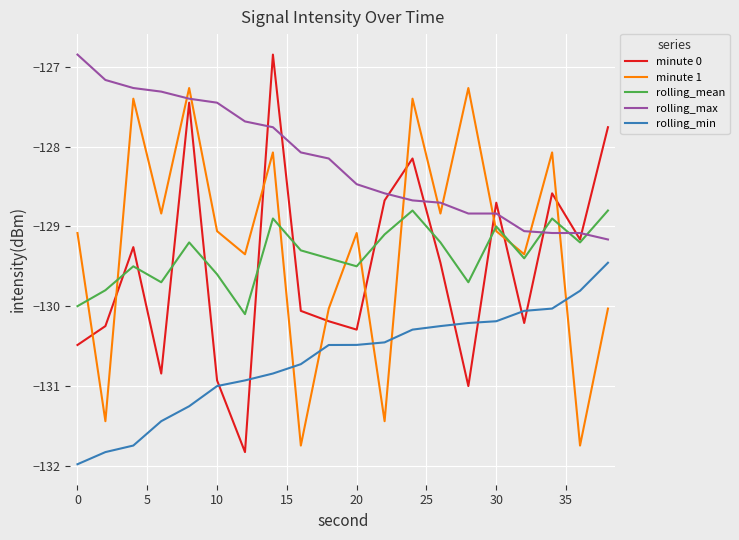

How many times do minute 1 and minute 0 cross each other?

9